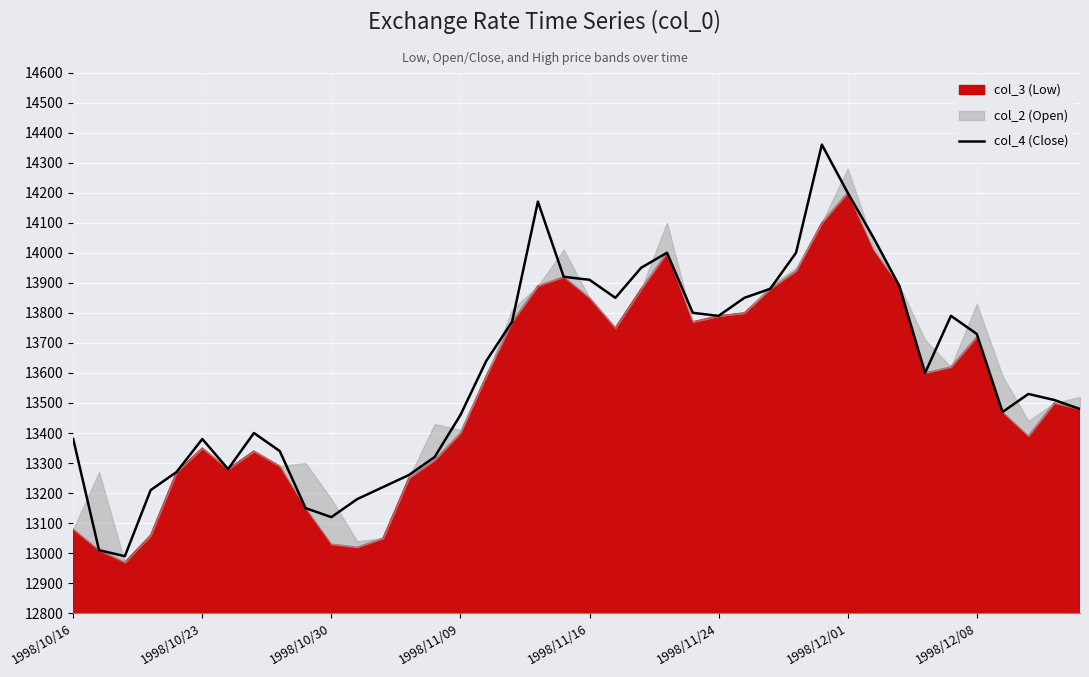

What position from the right is 1998/10/16?

40